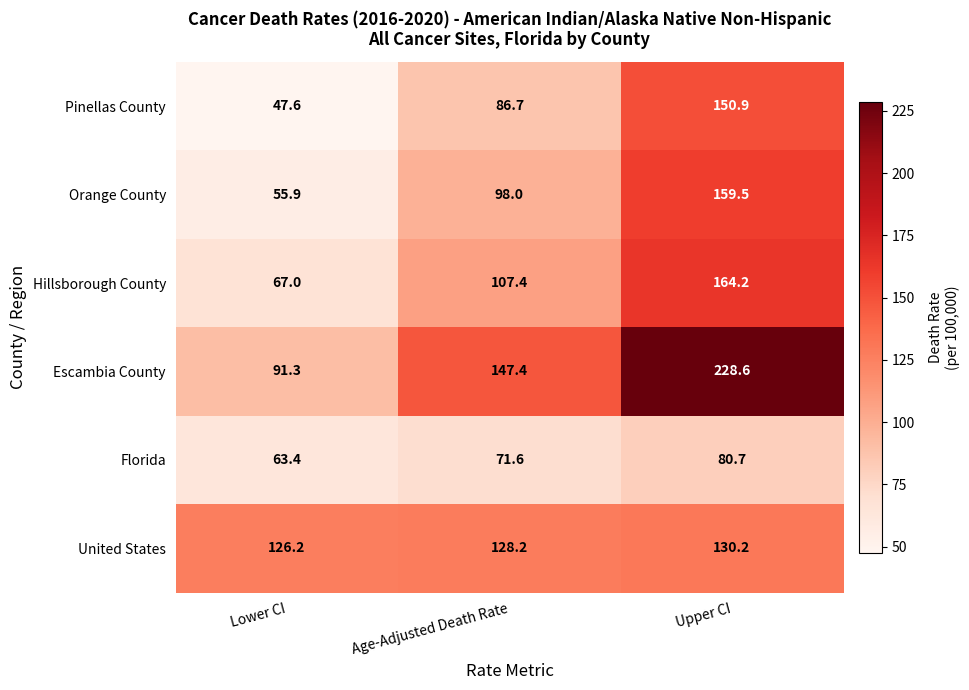

Which category has the highest value across all series?

Upper CI